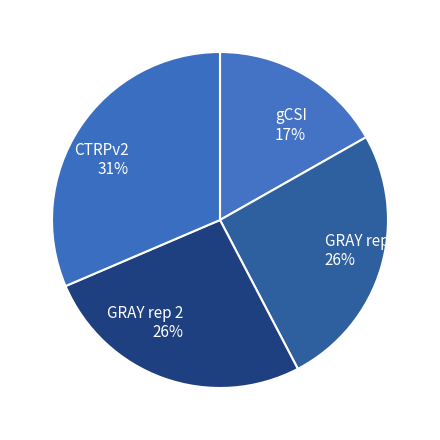

Do GRAY rep 2 and gCSI together represent more than half of the pie?

No